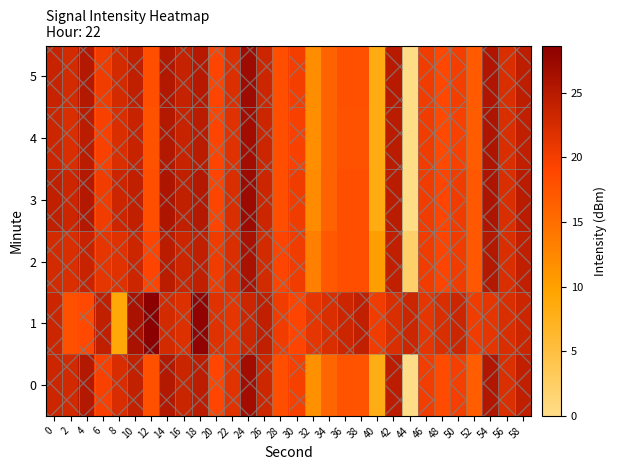

At which category does the chart reach its minimum across all series?

44